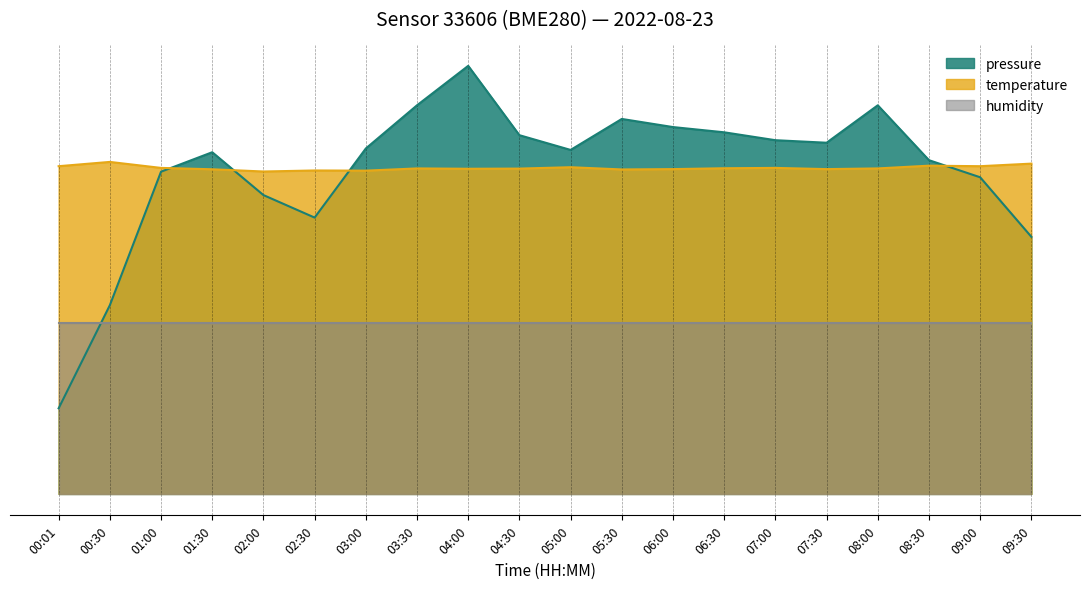

Does the chart display data point markers on the line(s)?

No